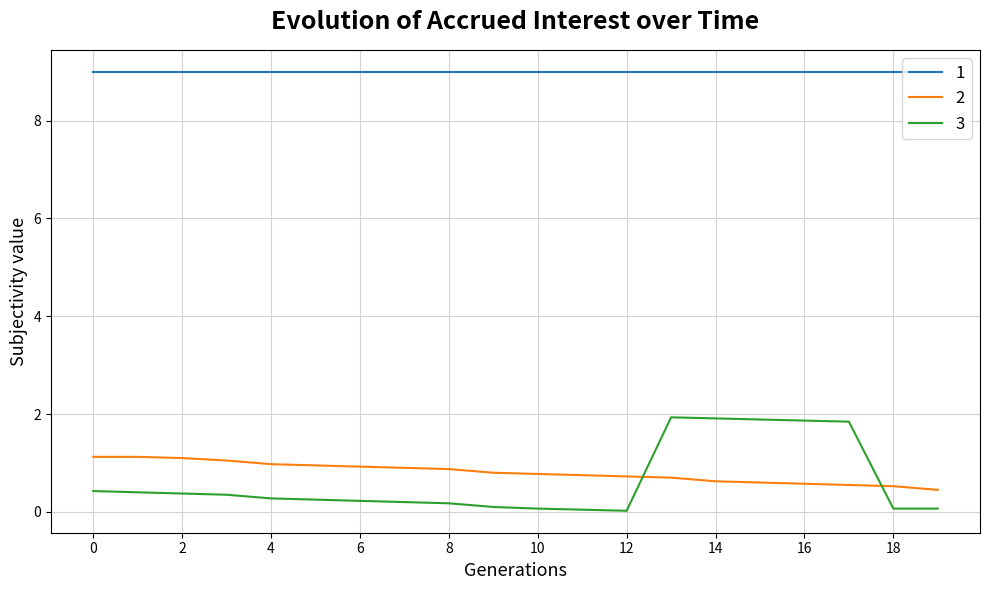

What is the greatest value displayed?

9.0